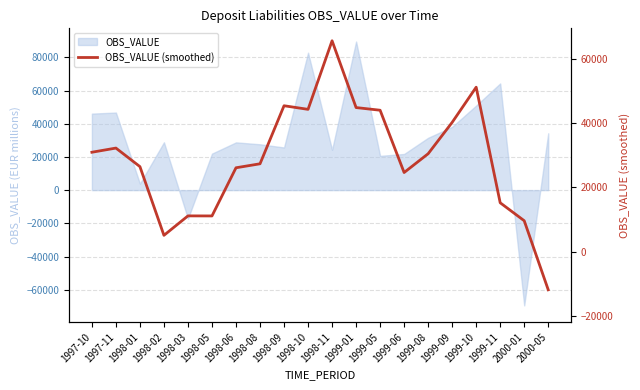

What is the difference between the values at 1998-10 and 1999-09?

4043.6